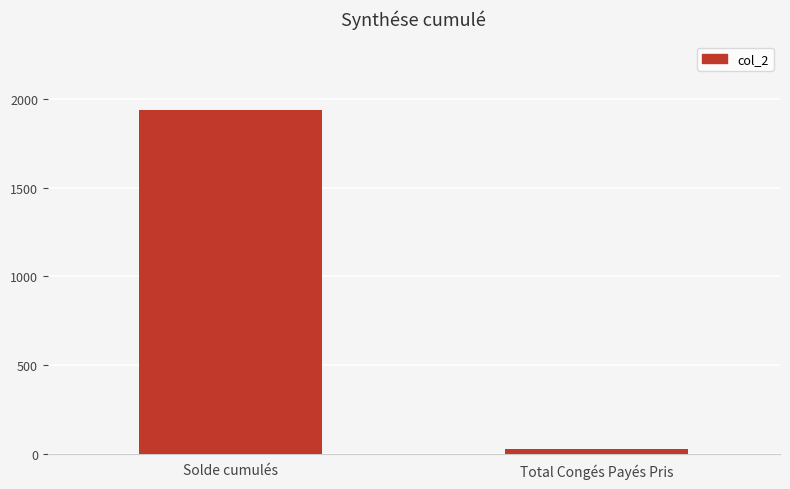

The chart shows a value of 1938.0 at Solde cumulés. True or false?

True